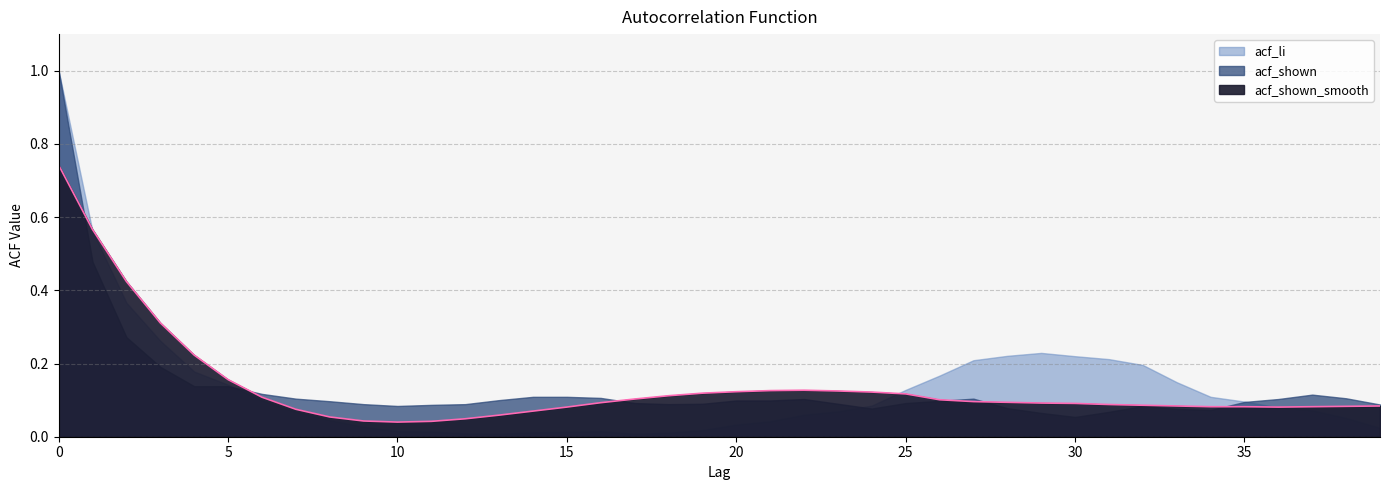

Where is acf_shown_smooth nearest to the value 0?

10